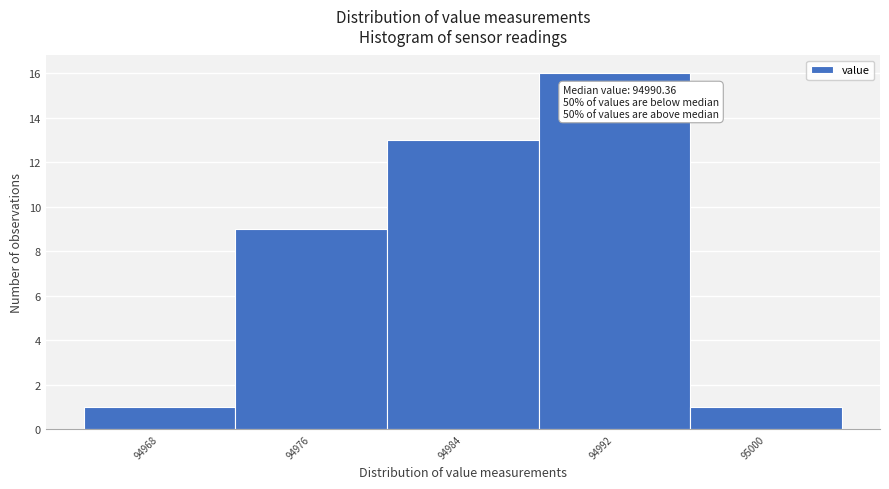

Reading left to right, extract all data points from this chart.

94968=1	94976=9	94984=13	94992=16	95000=1